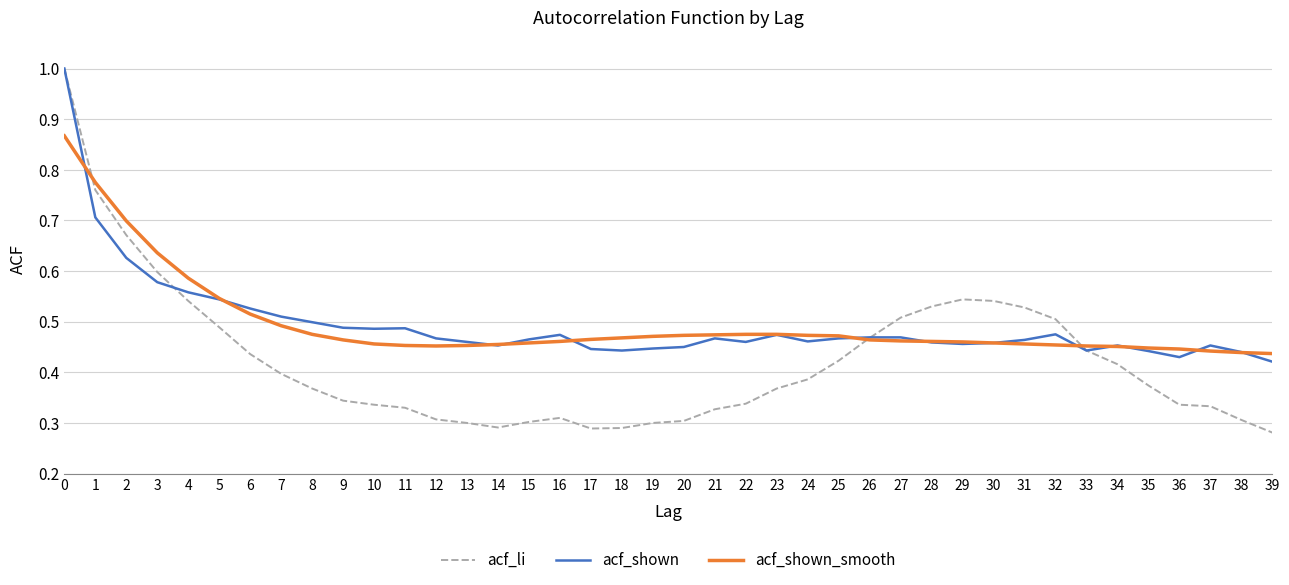

The value of acf_shown_smooth at 12 is 0.2. True or false?

False